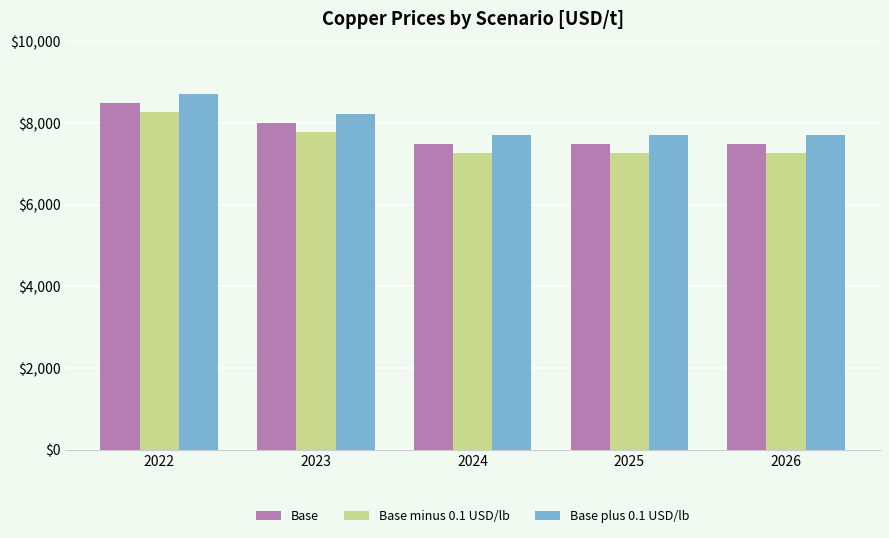

What is the sum of the Base plus 0.1 USD/lb values at 2026 and 2025?

15440